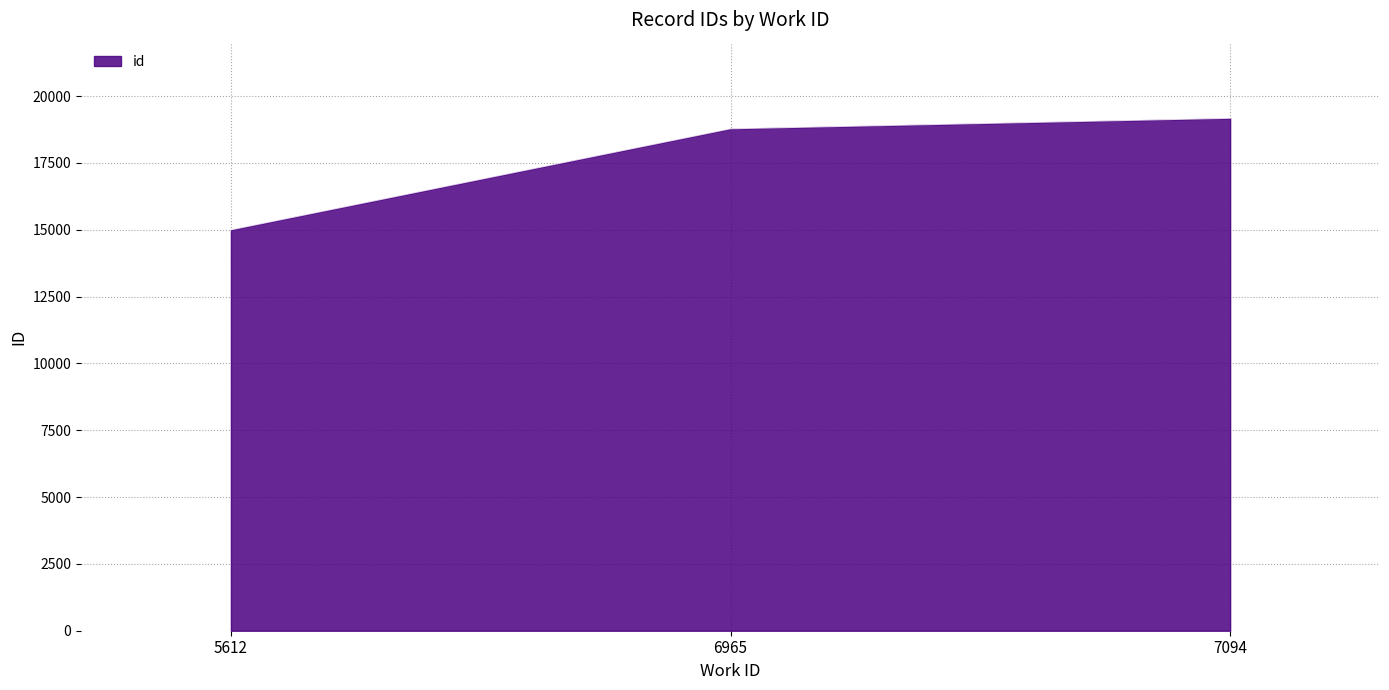

Does the chart display data point markers on the line(s)?

No